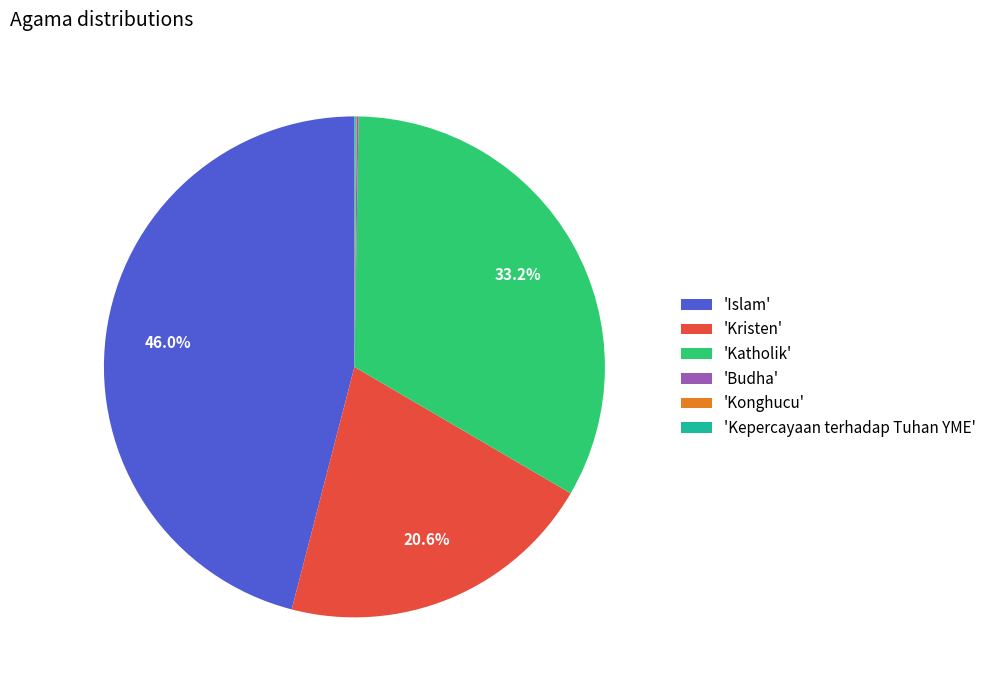

How much of the chart is everything except 'Kristen'?

79.4%